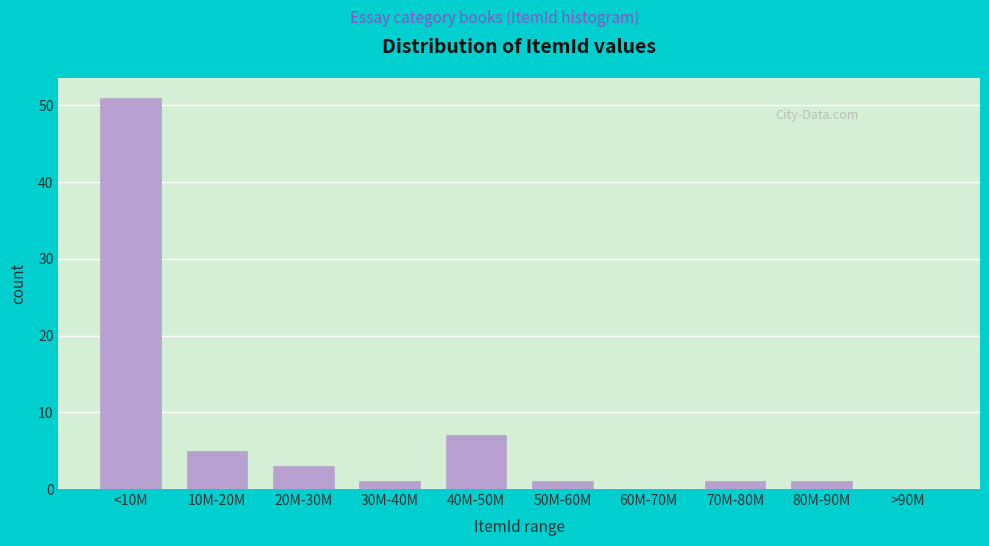

Reading left to right, extract all data points from this chart.

<10M=51	10M-20M=5	20M-30M=3	30M-40M=1	40M-50M=7	50M-60M=1	60M-70M=0	70M-80M=1	80M-90M=1	>90M=0